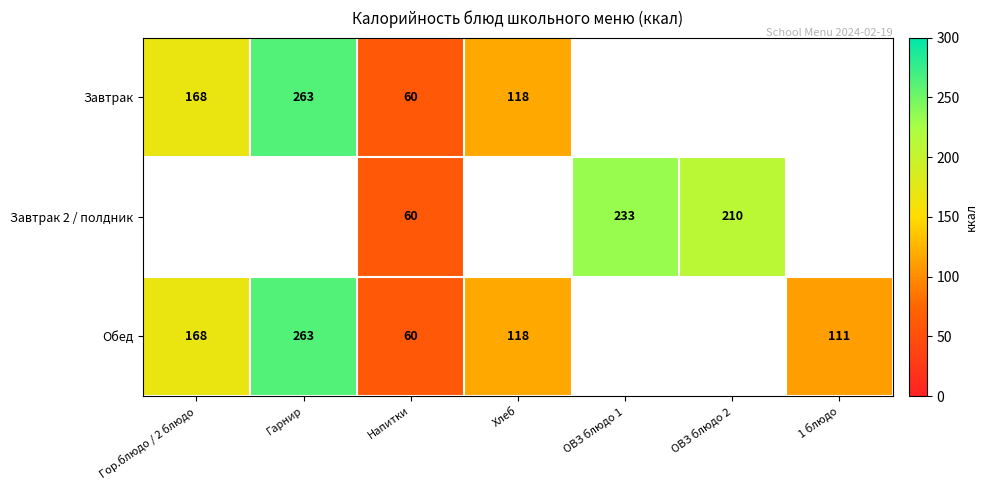

The value of Завтрак at Хлеб is 70. True or false?

False